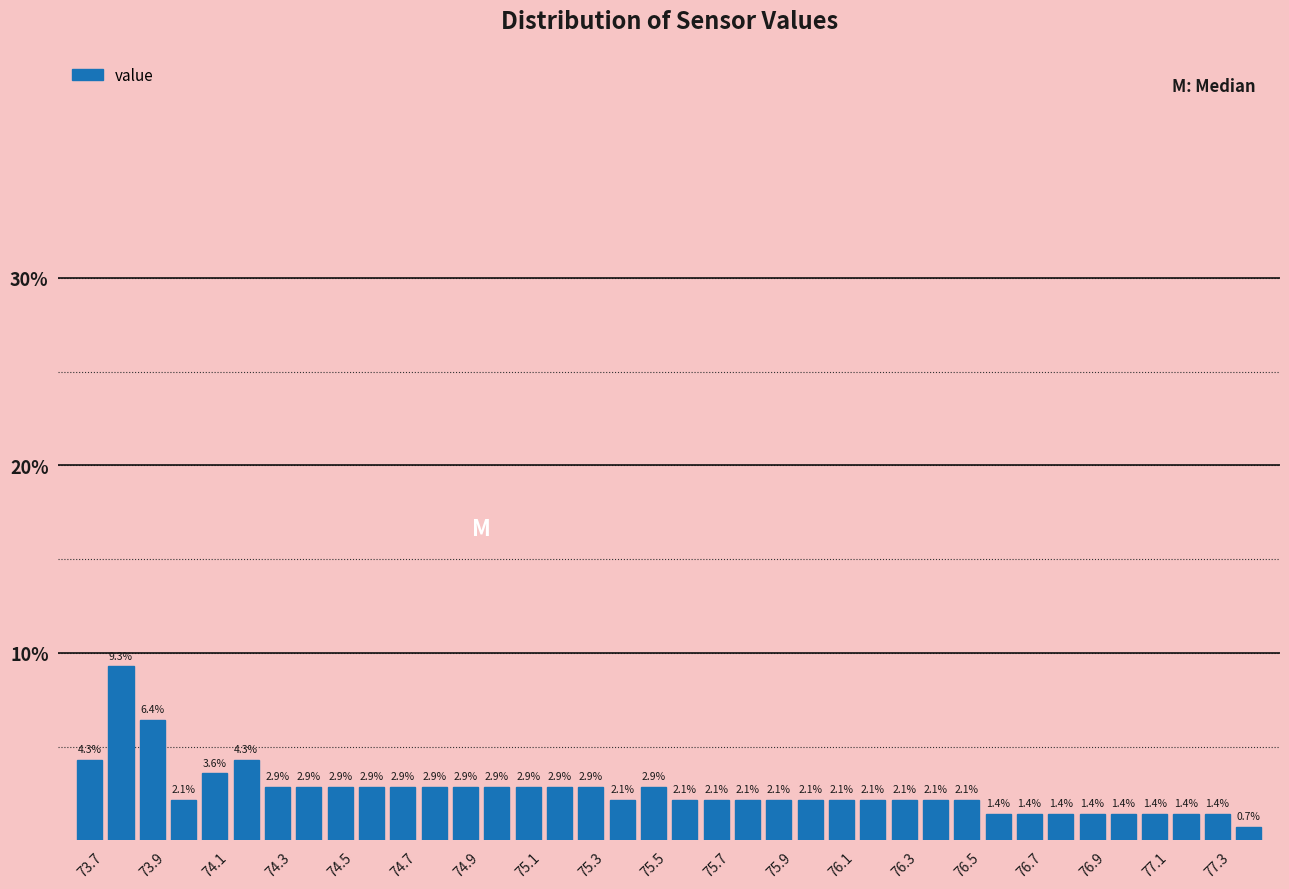

Reading left to right, transcribe this chart: for each bar, give the range it covers on the x-axis and its height. The bar edges are not printed on the chart, so give them approximately, as read against the axis.

73.65 to 73.75: 4.3
73.75 to 73.85: 9.3
73.85 to 73.95: 6.4
73.95 to 74.05: 2.1
74.05 to 74.15: 3.6
74.15 to 74.25: 4.3
74.25 to 74.35: 2.9
74.35 to 74.45: 2.9
74.45 to 74.55: 2.9
74.55 to 74.65: 2.9
74.65 to 74.75: 2.9
74.75 to 74.85: 2.9
74.85 to 74.95: 2.9
74.95 to 75.05: 2.9
75.05 to 75.15: 2.9
75.15 to 75.25: 2.9
75.25 to 75.35: 2.9
75.35 to 75.45: 2.1
75.45 to 75.55: 2.9
75.55 to 75.65: 2.1
75.65 to 75.75: 2.1
75.75 to 75.85: 2.1
75.85 to 75.95: 2.1
75.95 to 76.05: 2.1
76.05 to 76.15: 2.1
76.15 to 76.25: 2.1
76.25 to 76.35: 2.1
76.35 to 76.45: 2.1
76.45 to 76.55: 2.1
76.55 to 76.65: 1.4
76.65 to 76.75: 1.4
76.75 to 76.85: 1.4
76.85 to 76.95: 1.4
76.95 to 77.05: 1.4
77.05 to 77.15: 1.4
77.15 to 77.25: 1.4
77.25 to 77.35: 1.4
77.35 to 77.45: 0.7